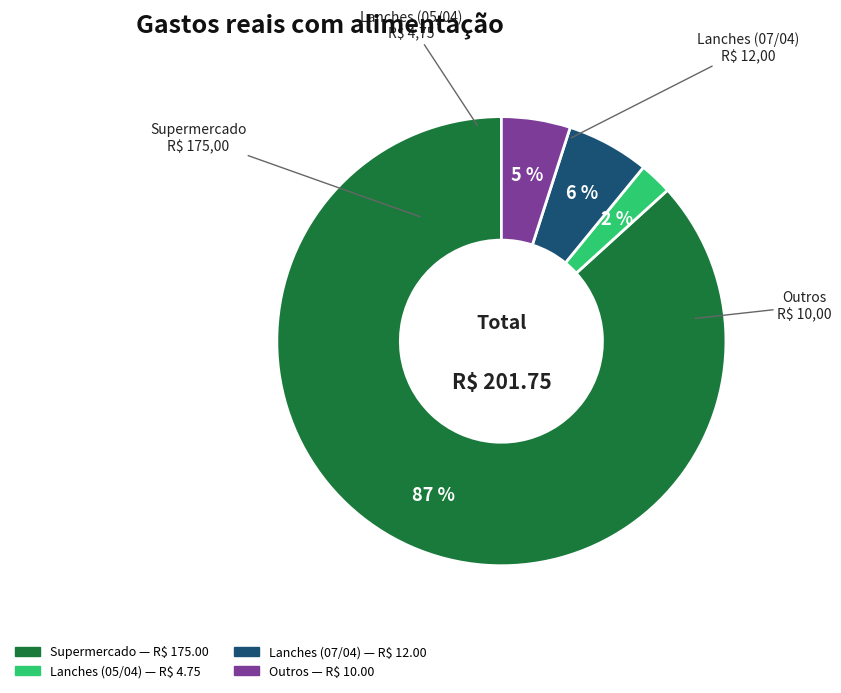

What percentage is the Supermercado slice, to the nearest percent?

87%